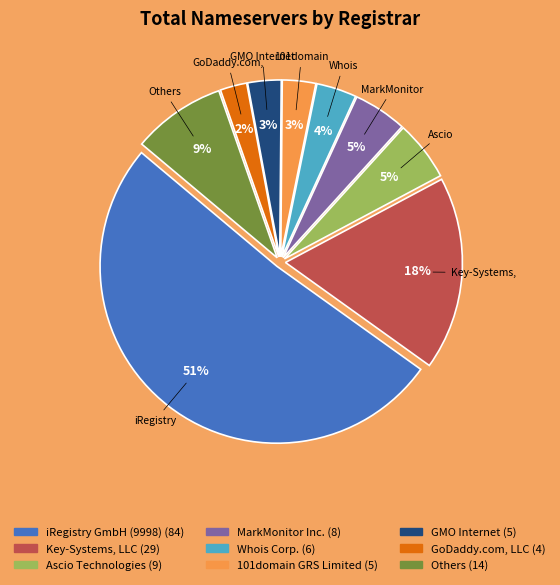

Is there a majority slice in this chart?

Yes